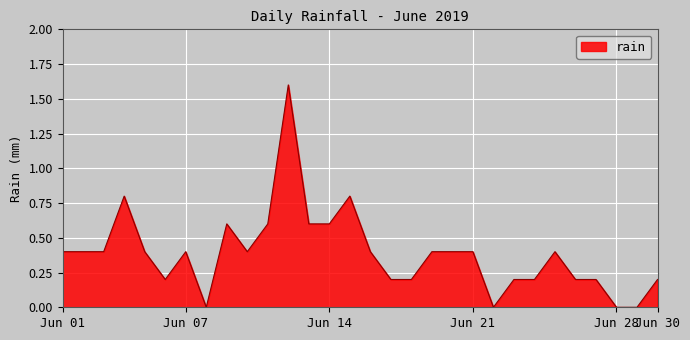

Reading right to left, transcribe all the data shown in this chart.

0.2	0.0	0.0	0.2	0.2	0.4	0.2	0.2	0.0	0.4	0.4	0.4	0.2	0.2	0.4	0.8	0.6	0.6	1.6	0.6	0.4	0.6	0.0	0.4	0.2	0.4	0.8	0.4	0.4	0.4